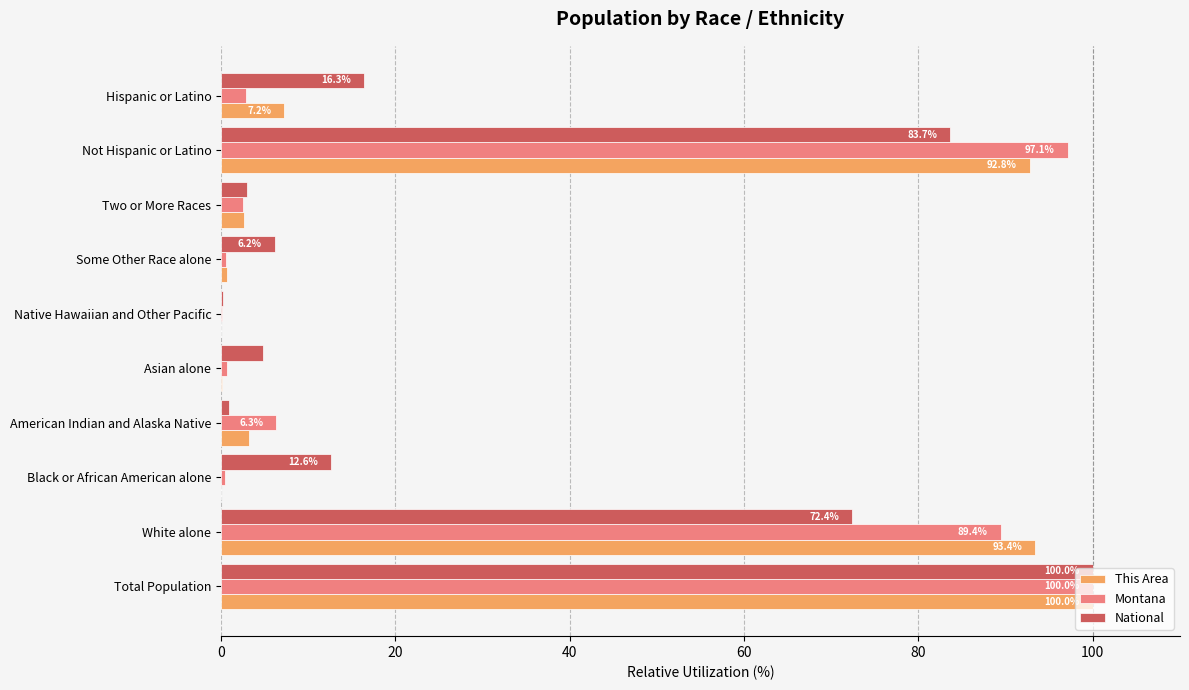

Between Total Population and White alone, which series saw the biggest shift?

National